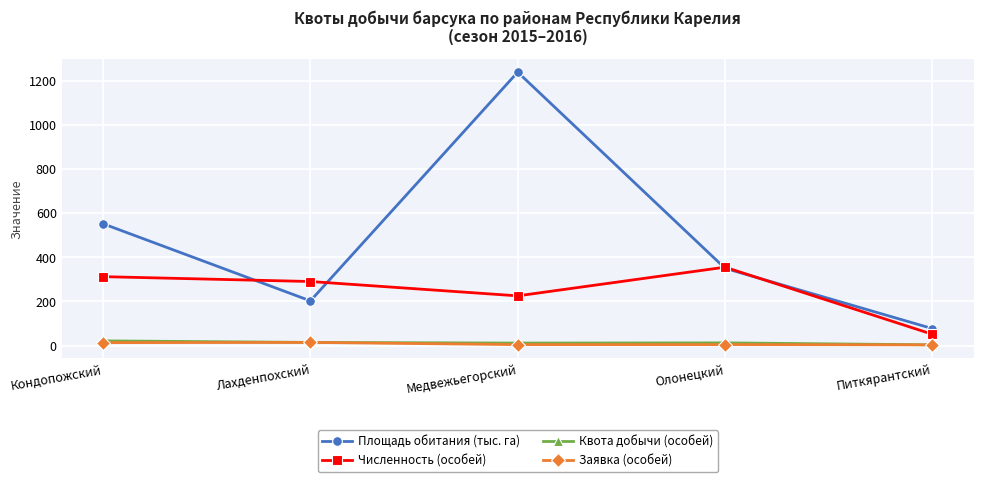

Which series has the largest range (max minus min)?

Площадь обитания (тыс. га)